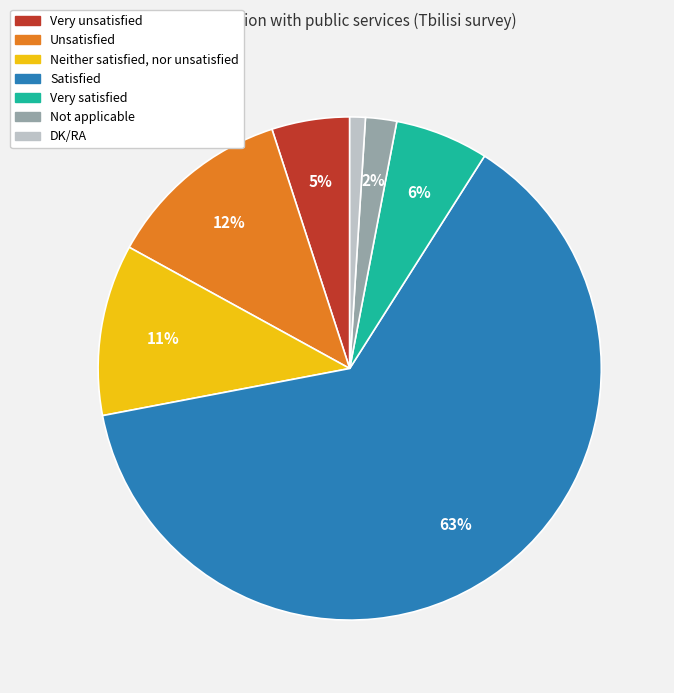

To the nearest percent, what portion does DK/RA represent?

1%